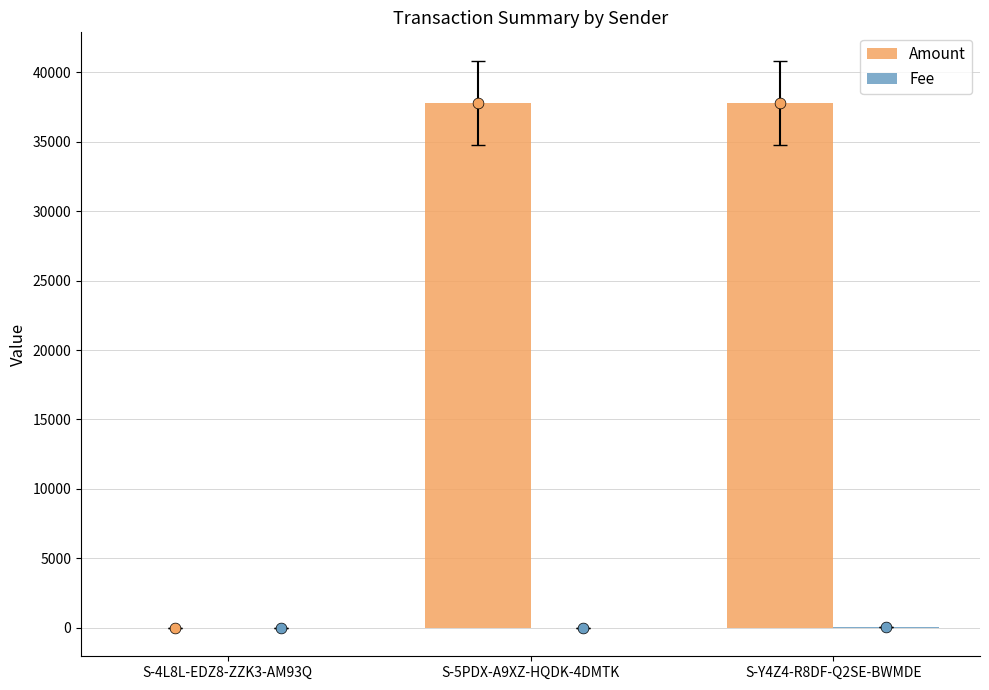

What are all the series names shown in the legend?

Amount, Fee